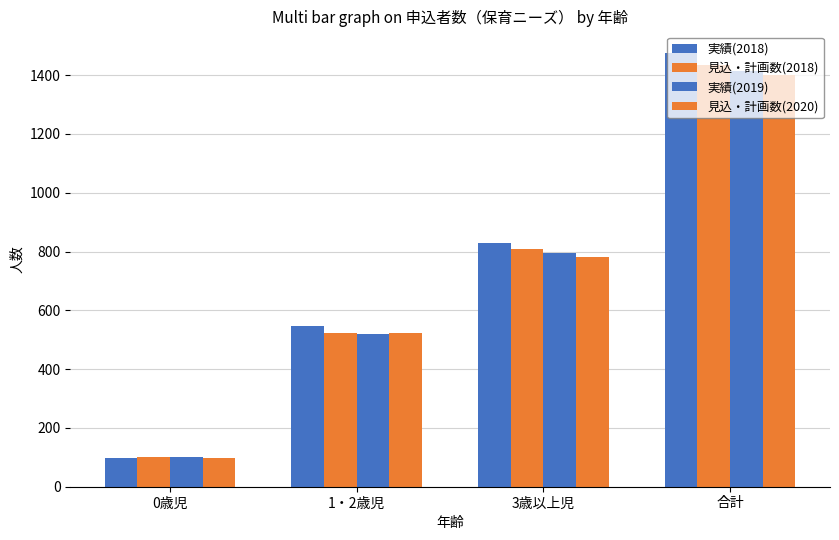

Where does the 見込・計画数(2018) series first go above 810?

合計